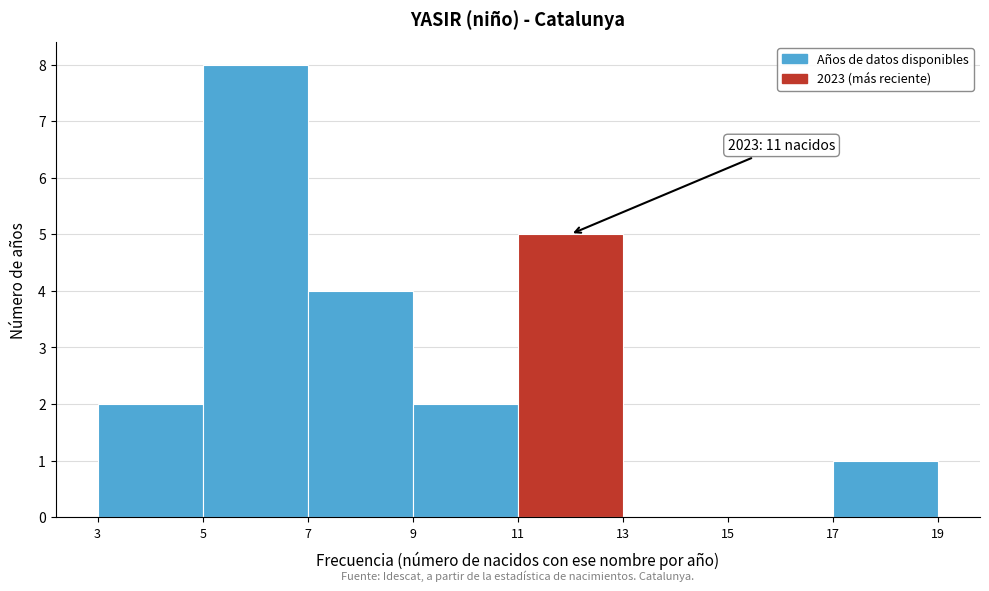

Over which range of the x-axis is the bar tallest?

5 to 7